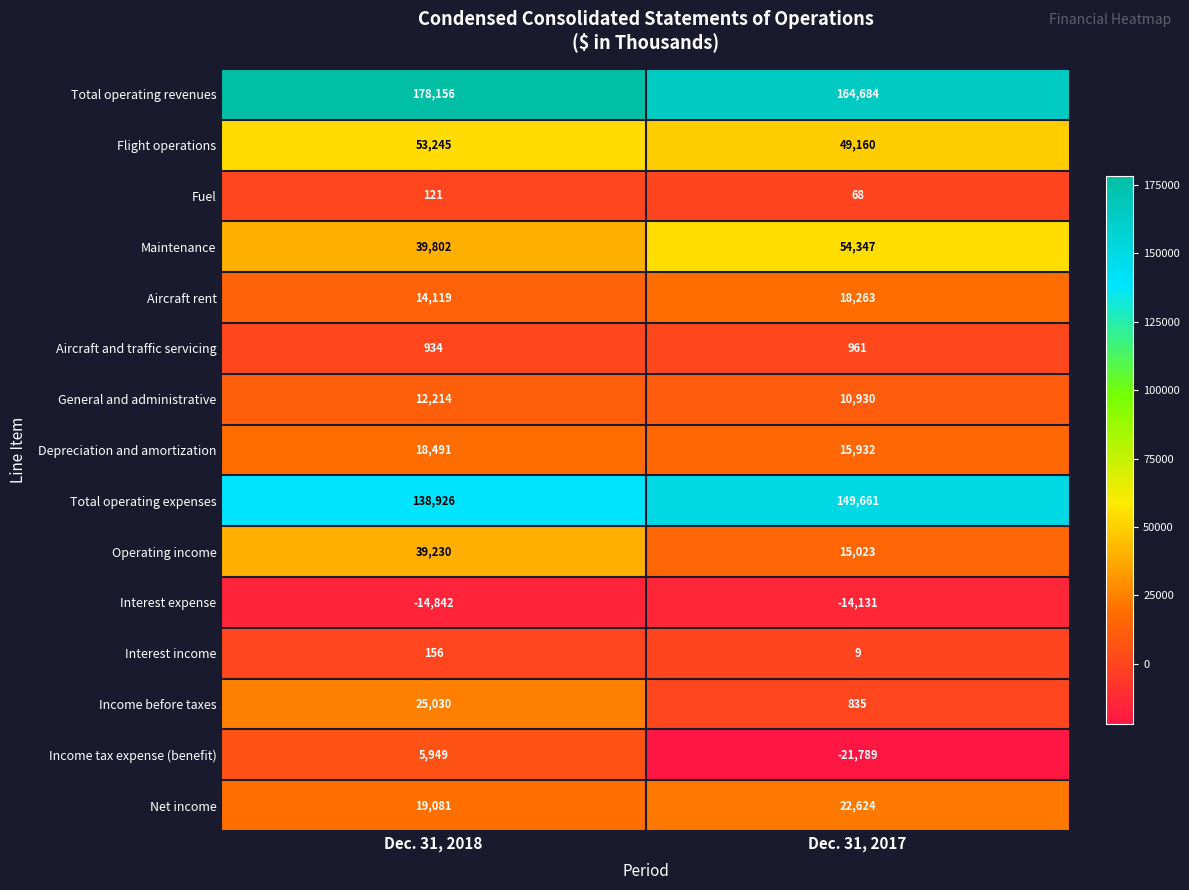

Reading left to right, transcribe all the data shown in this chart.

Total operating revenues: 178156	164684
Flight operations: 53245	49160
Fuel: 121	68
Maintenance: 39802	54347
Aircraft rent: 14119	18263
Aircraft and traffic servicing: 934	961
General and administrative: 12214	10930
Depreciation and amortization: 18491	15932
Total operating expenses: 138926	149661
Operating income: 39230	15023
Interest expense: -14842	-14131
Interest income: 156	9
Income before taxes: 25030	835
Income tax expense (benefit): 5949	-21789
Net income: 19081	22624